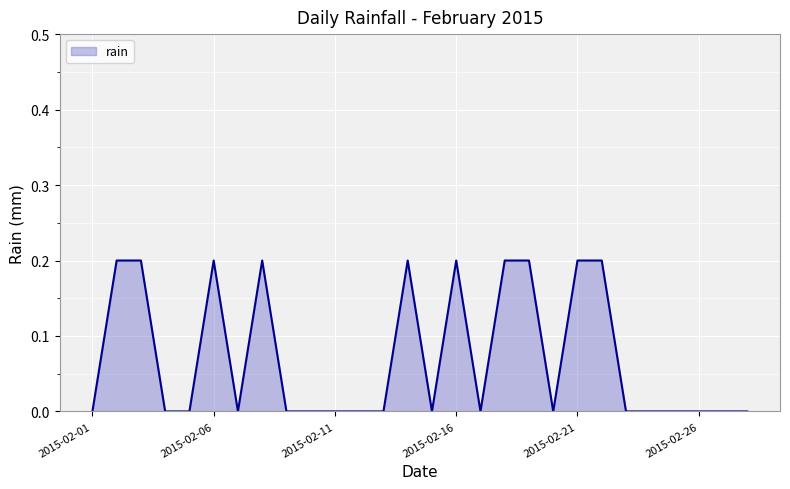

Does the chart display data point markers on the line(s)?

No